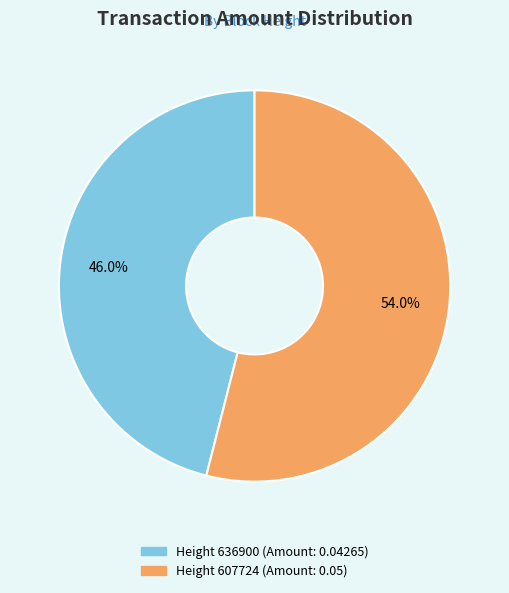

Is there a majority slice in this chart?

Yes